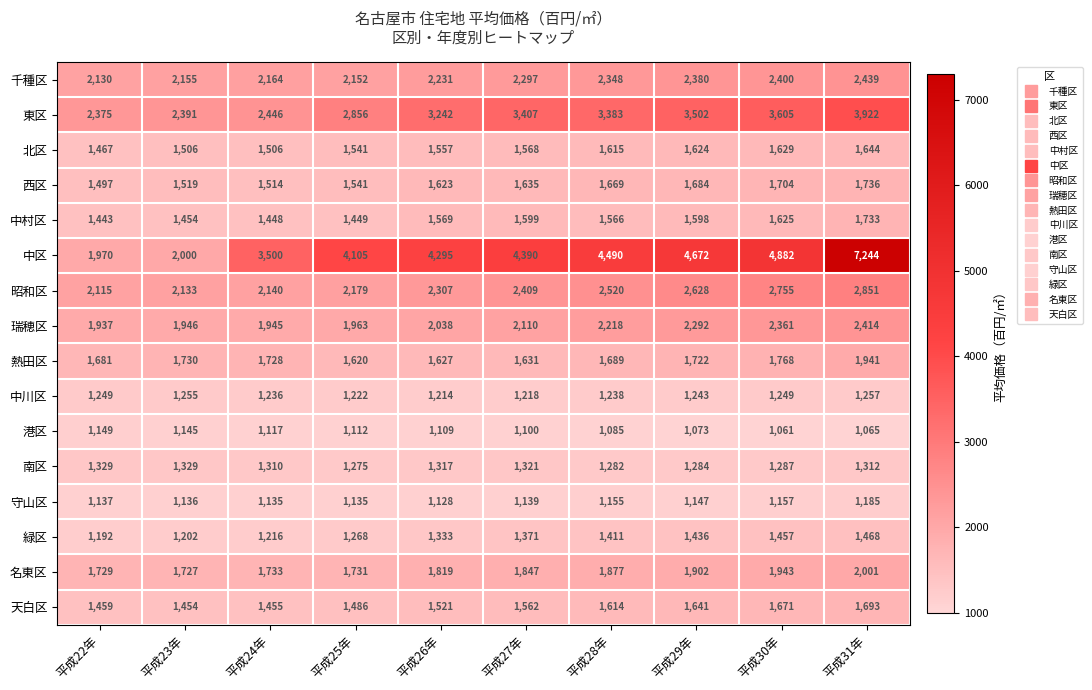

How many series are shown in this chart?

16